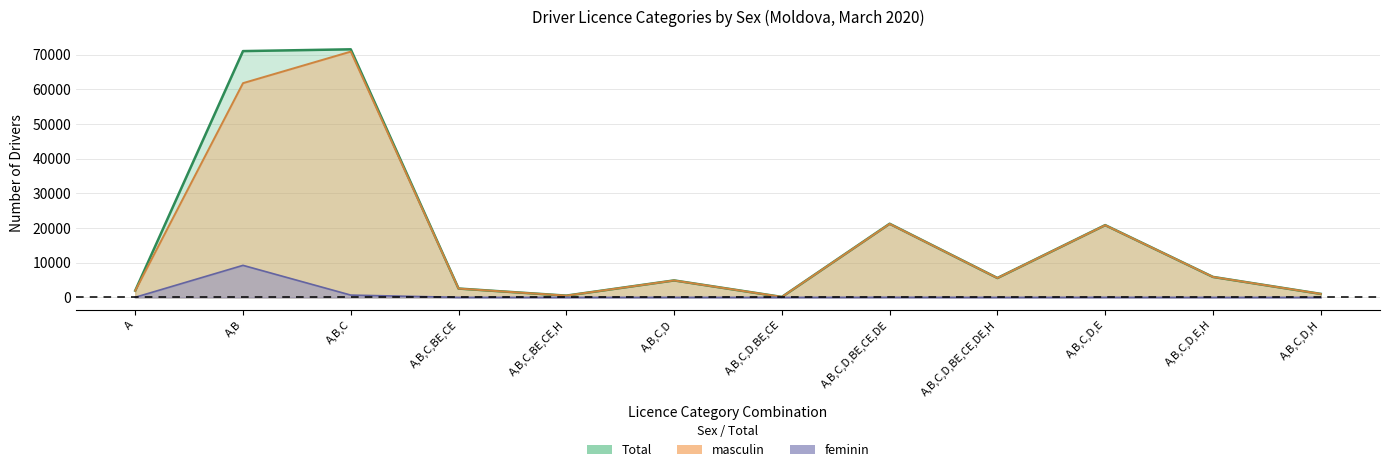

True or false: masculin has more than 1 points higher than both neighbors.

True